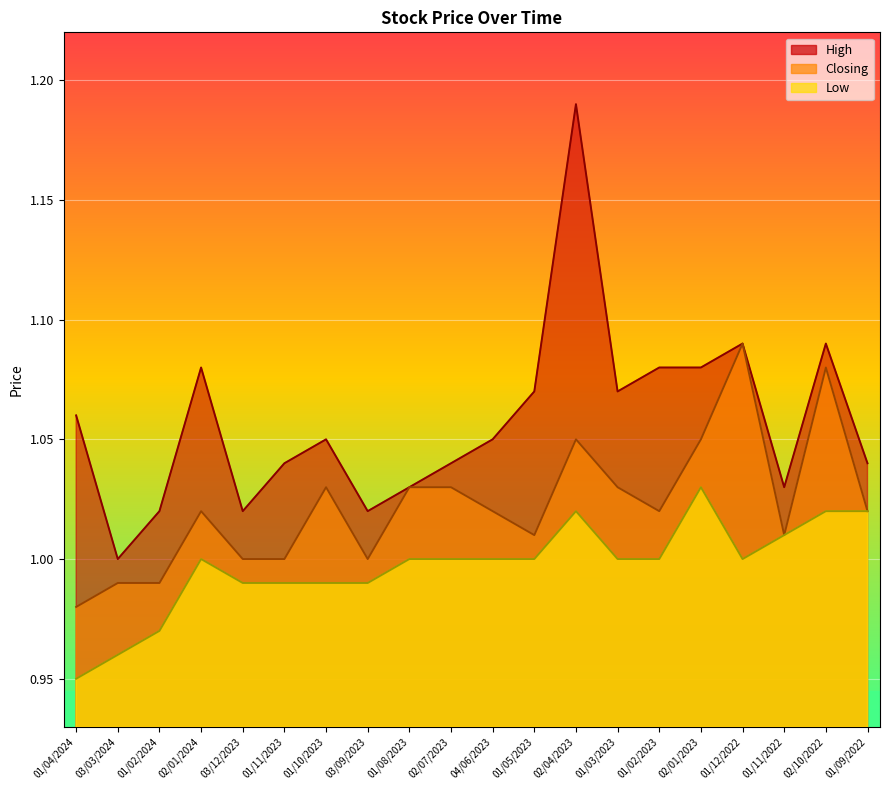

At which label is Low closest to 0?

01/04/2024